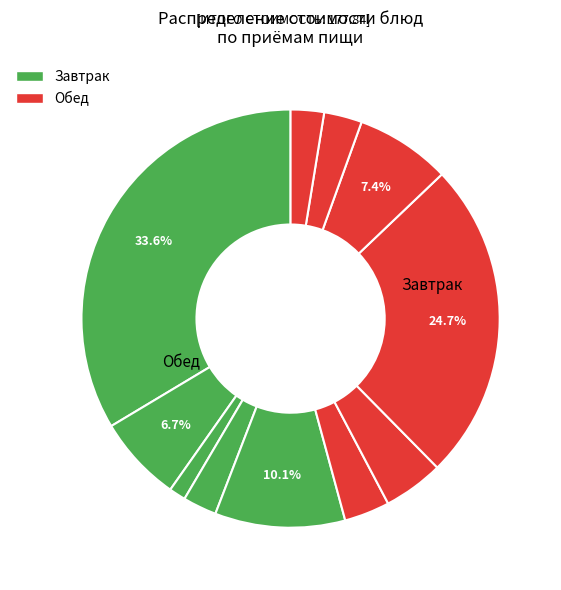

To the nearest percent, what is the difference between the largest and smallest slice percentages?

32%